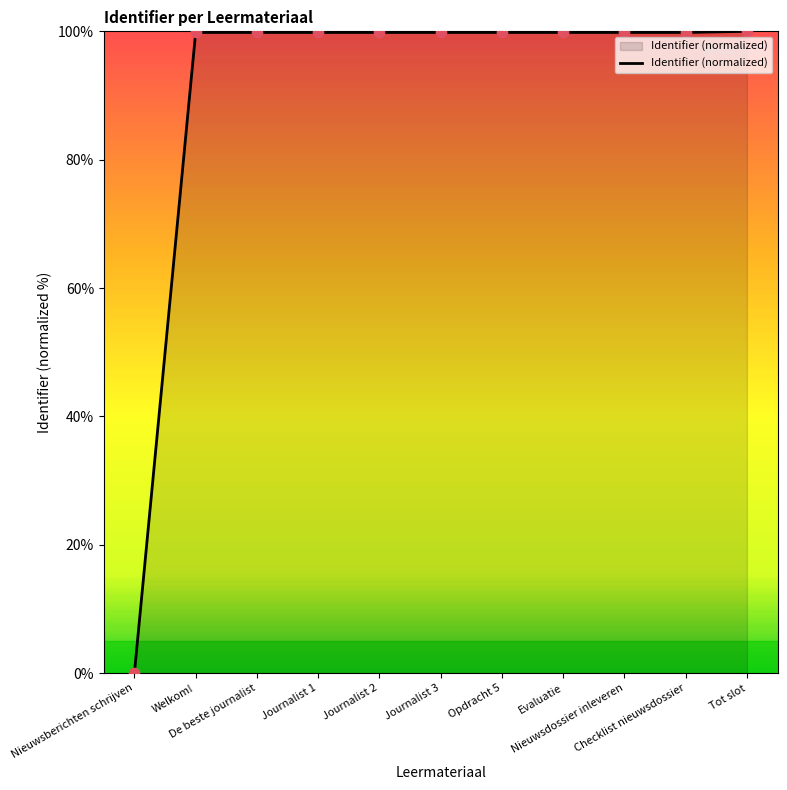

Approximately how many times larger is the value at Journalist 1 compared to Tot slot?

1.0